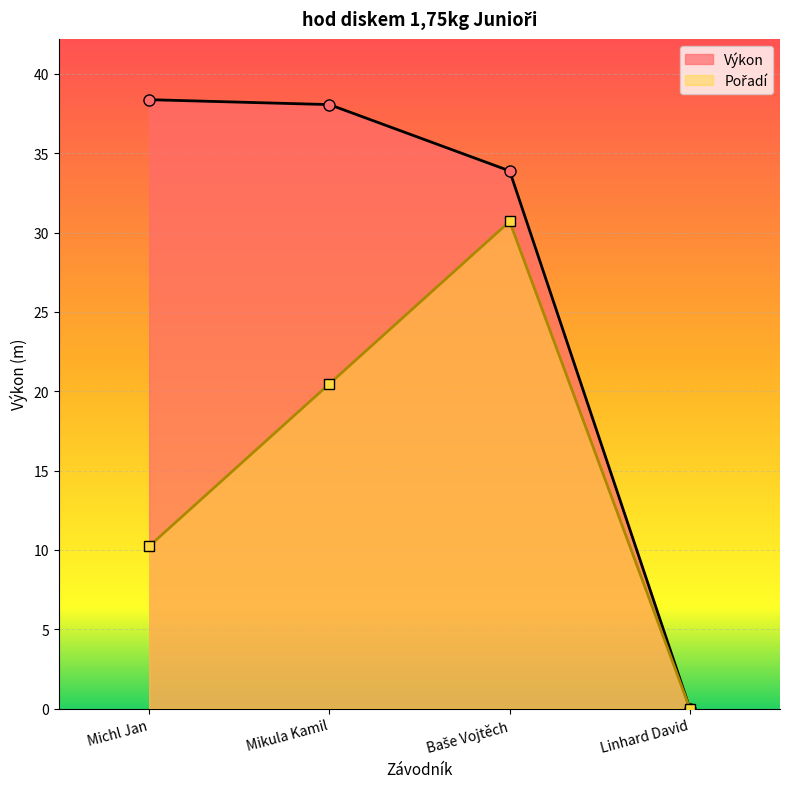

True or false: Pořadí and Výkon cross at least once.

False